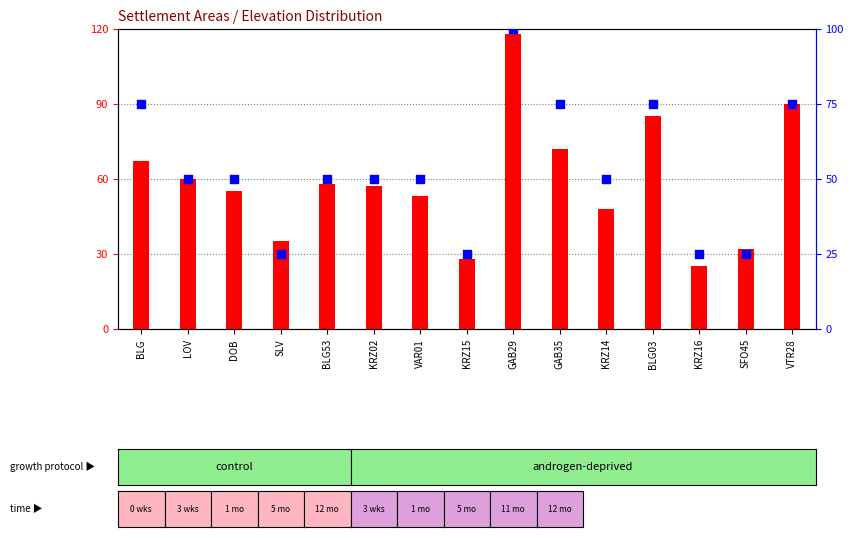

At how many categories does at least one series exceed 107?

1